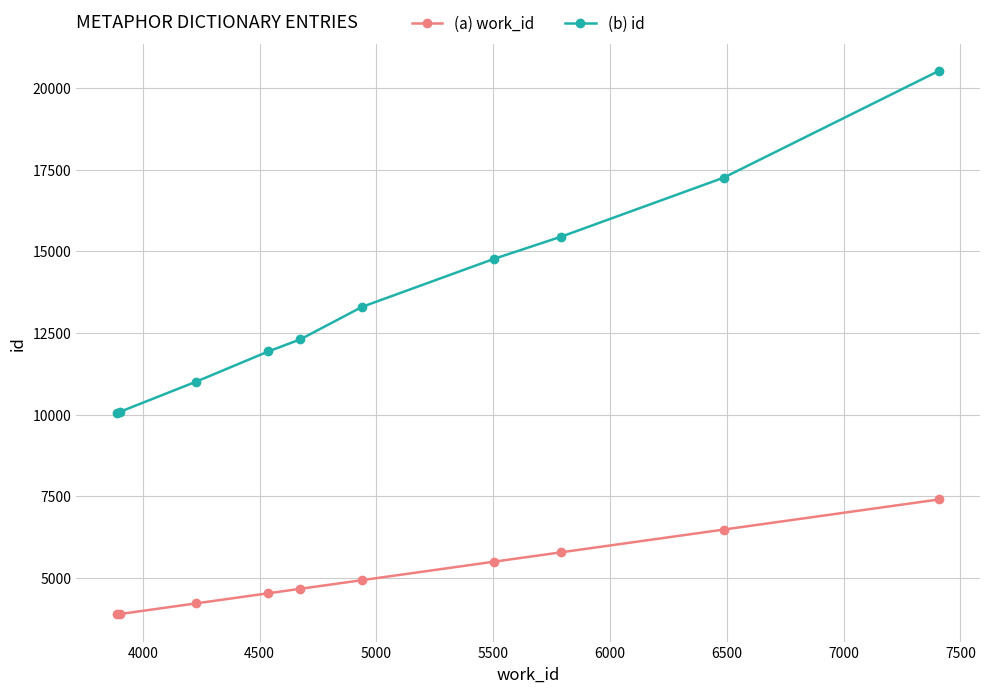

What is the sum of all (b) id values?

136709